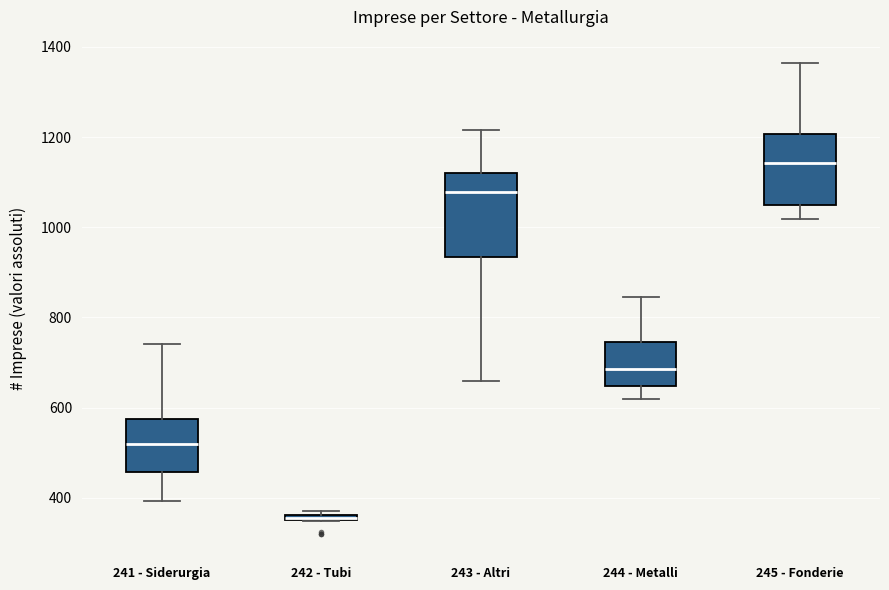

Comparing the boxes themselves (not the whiskers), which one is the tallest?

243 - Altri